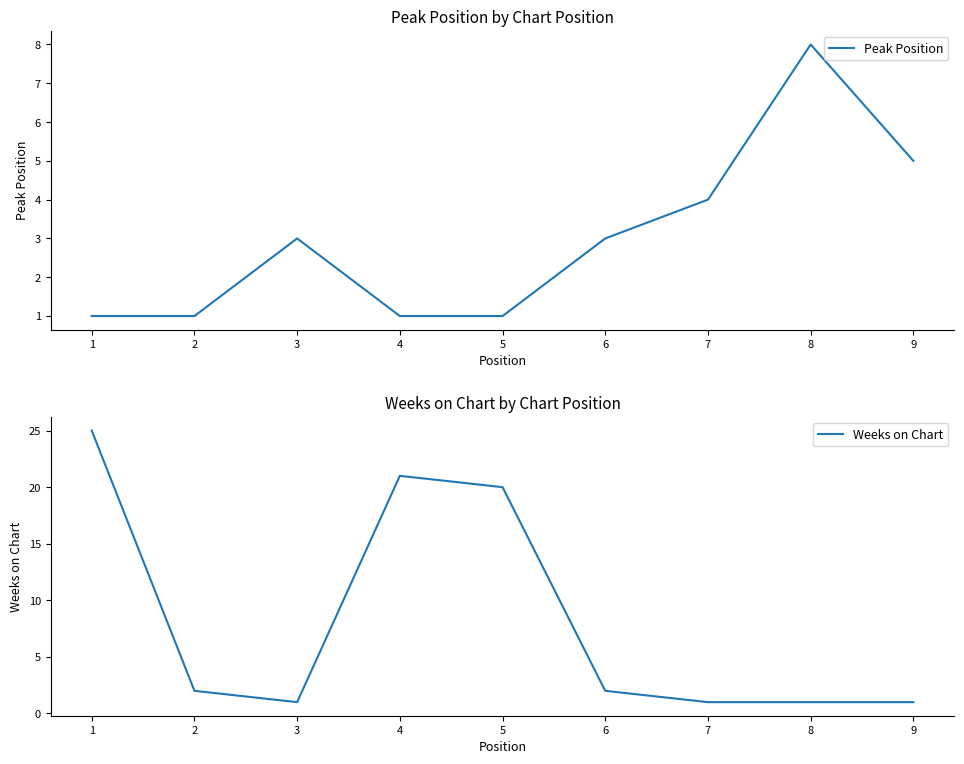

What is the difference between the Weeks on Chart values at 4 and 2?

19